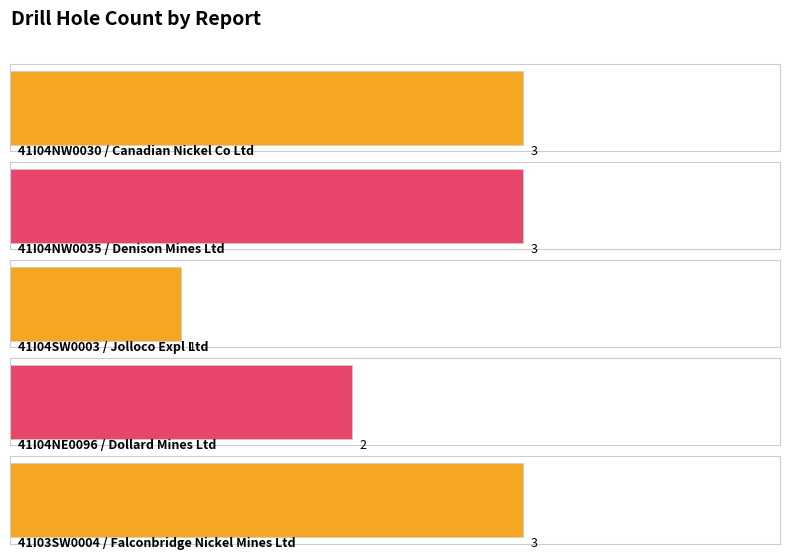

Reading left to right, transcribe all the data shown in this chart.

3	3	1	2	3